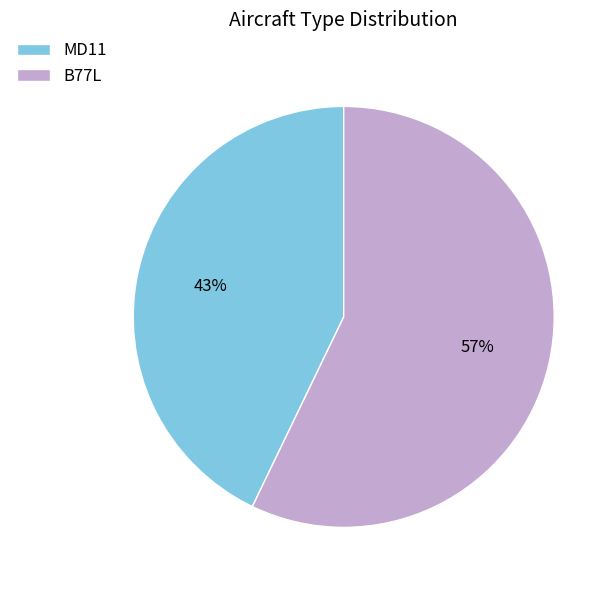

How many segments does this pie chart have?

2